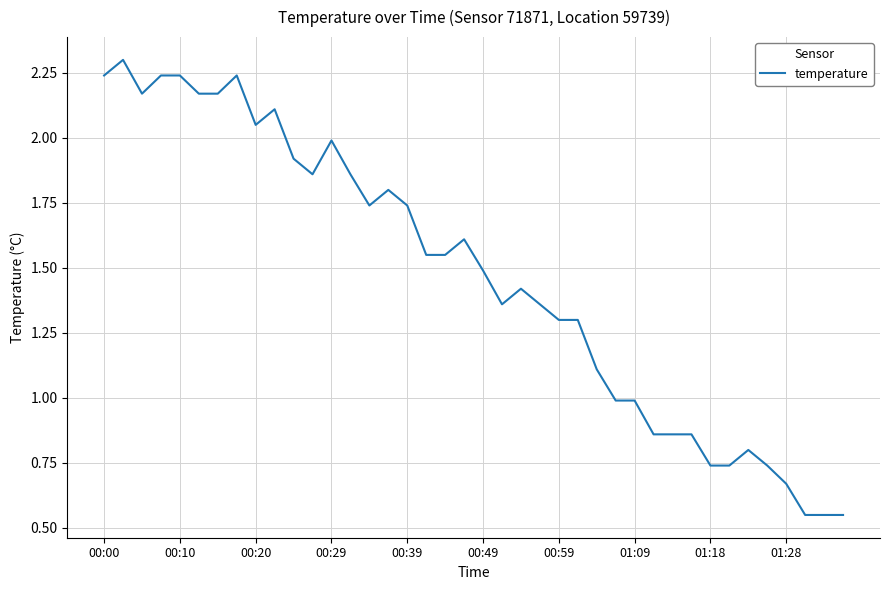

Is this an area chart (filled region under the line)?

No